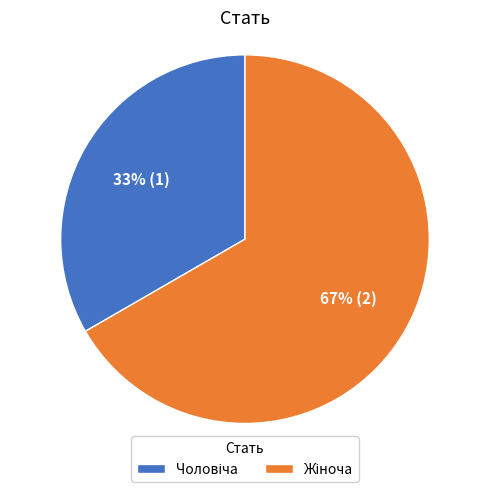

Is there a majority slice in this chart?

Yes